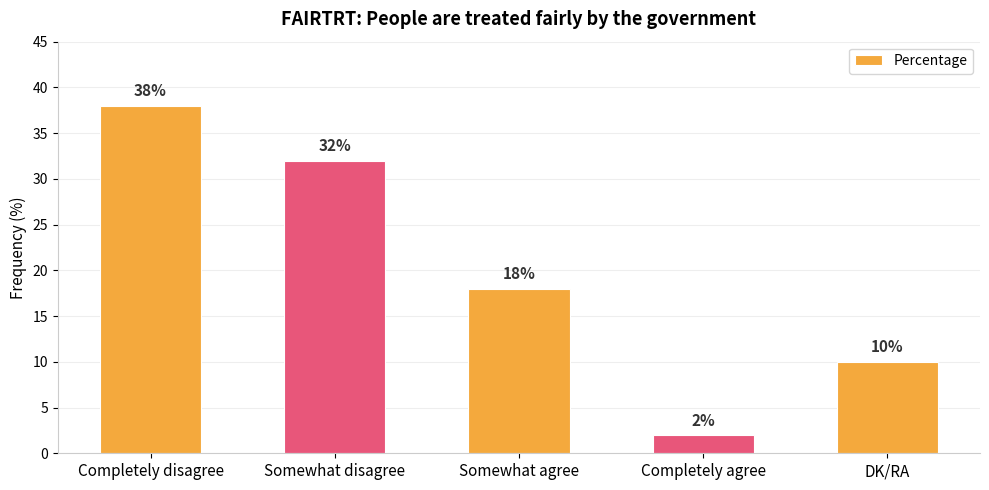

List the labels in order of value, largest first.

Completely disagree, Somewhat disagree, Somewhat agree, DK/RA, Completely agree